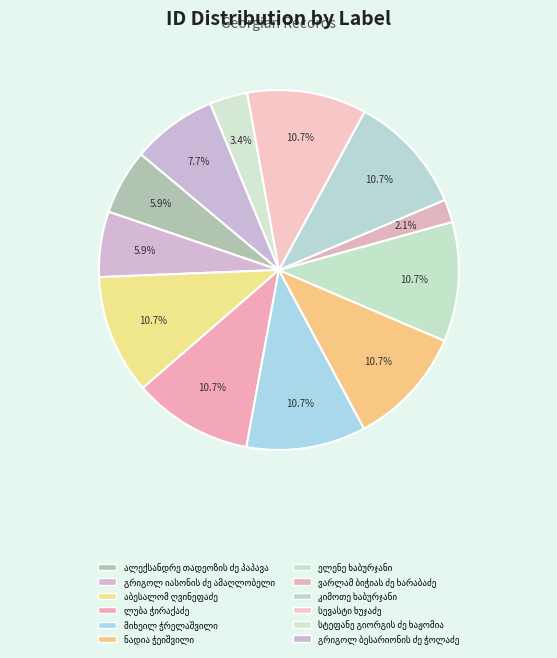

Is ვარლამ ბიჭიას ძე ხარაბაძე the majority of the pie?

No